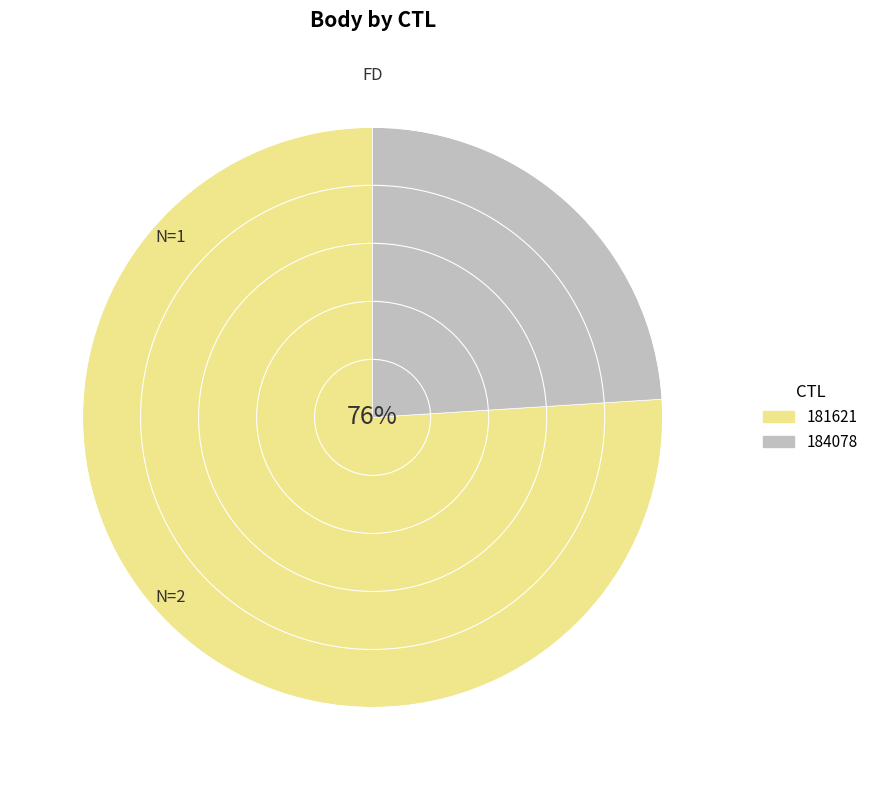

To the nearest percent, what is the difference between the largest and smallest slice percentages?

52%